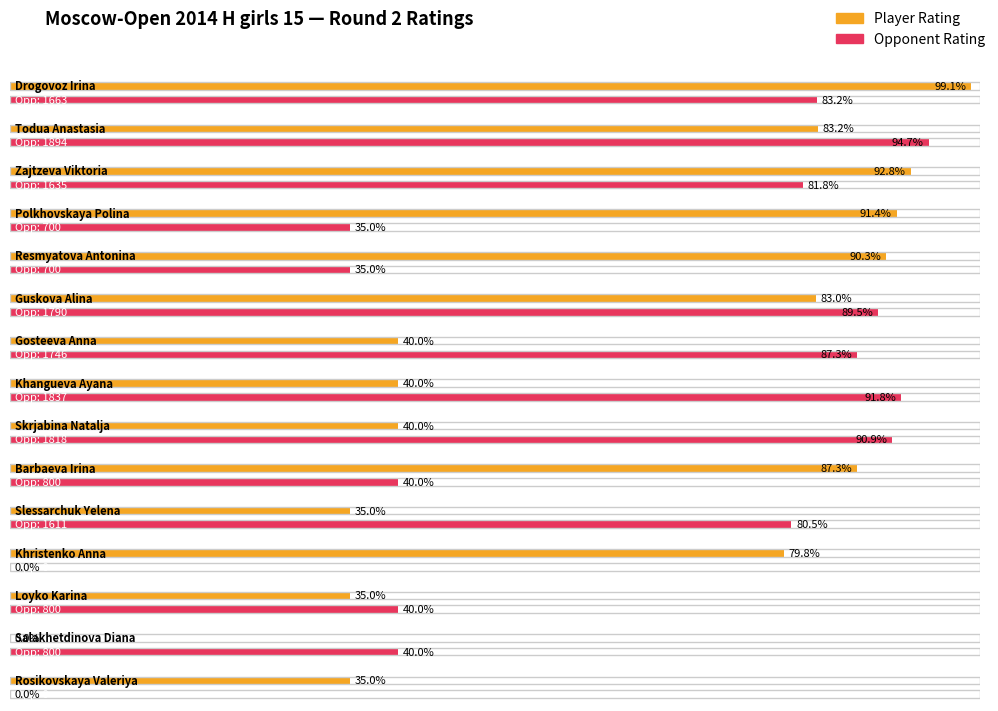

At which label is Opponent Rating closest to 947?

Barbaeva Irina